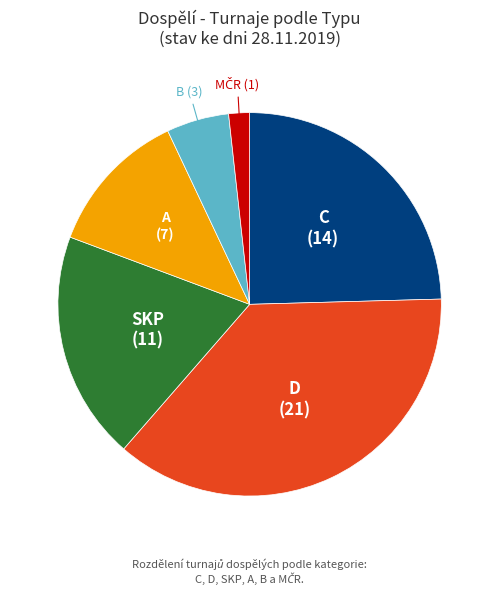

Is there a majority slice in this chart?

No